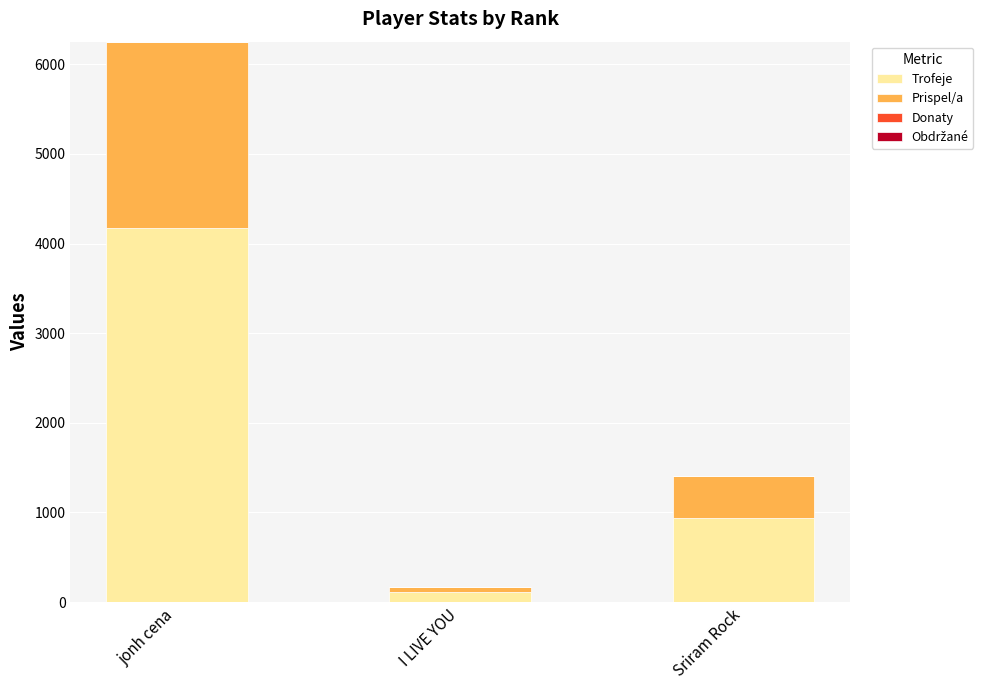

Count the number of categories in the chart.

3